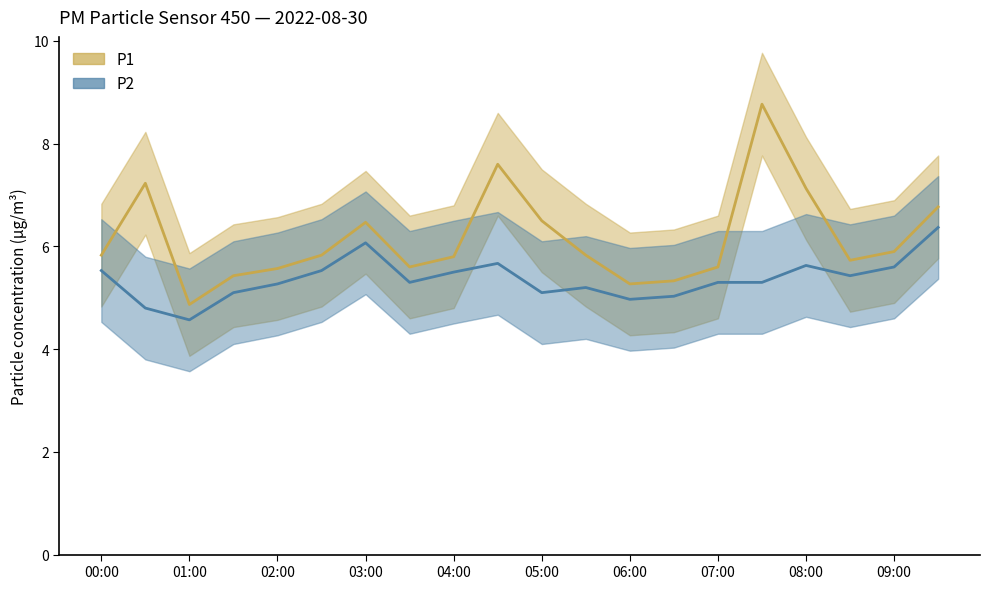

What is the approximate value of P2 median at 04:00?

5.5